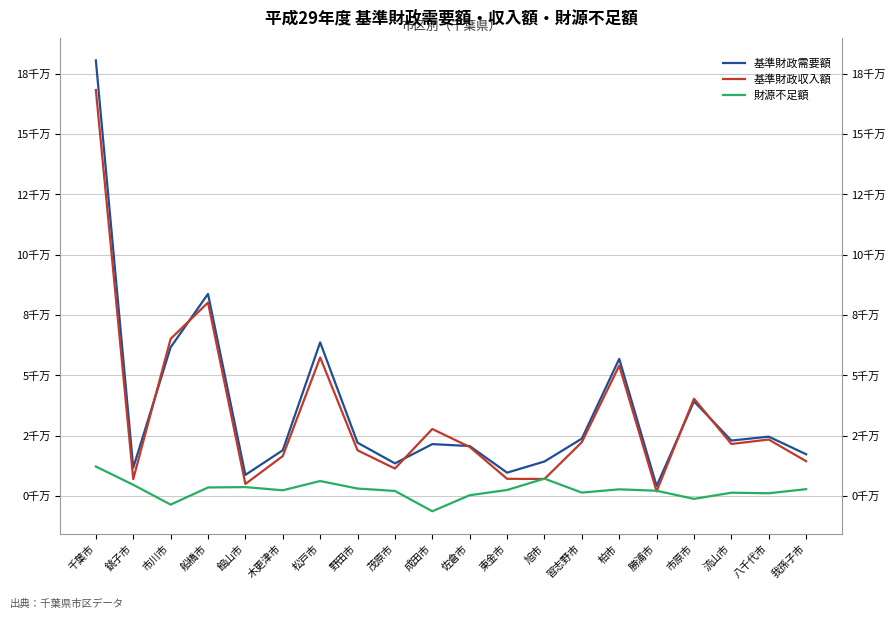

True or false: 財源不足額 and 基準財政需要額 cross at least once.

False